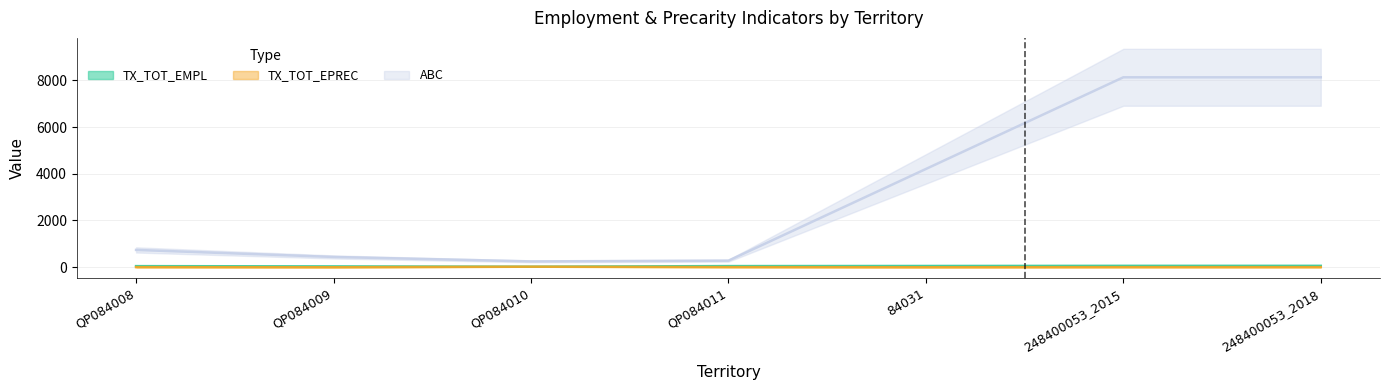

Which series has the largest total across all categories?

ABCDE